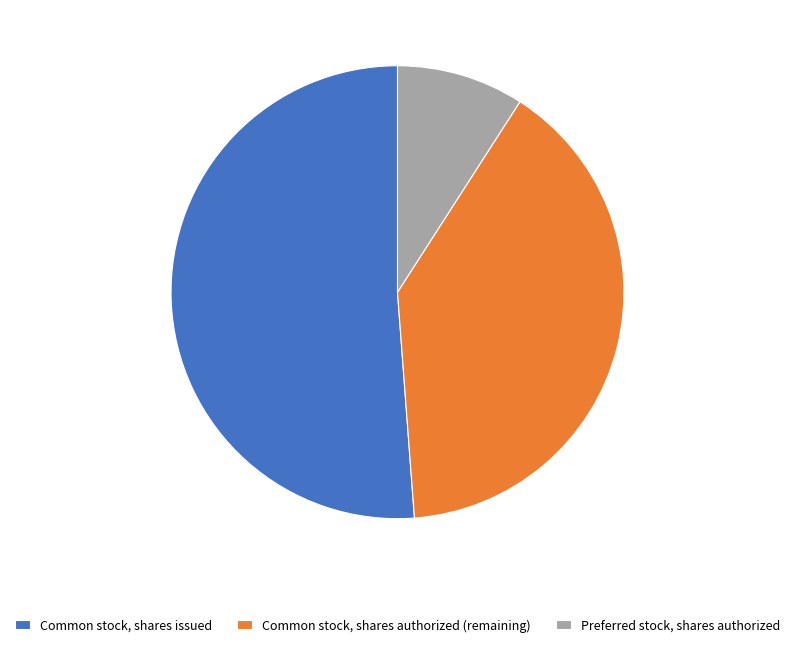

Rank the categories by value from lowest to highest.

Preferred stock, shares authorized, Common stock, shares authorized (remaining), Common stock, shares issued